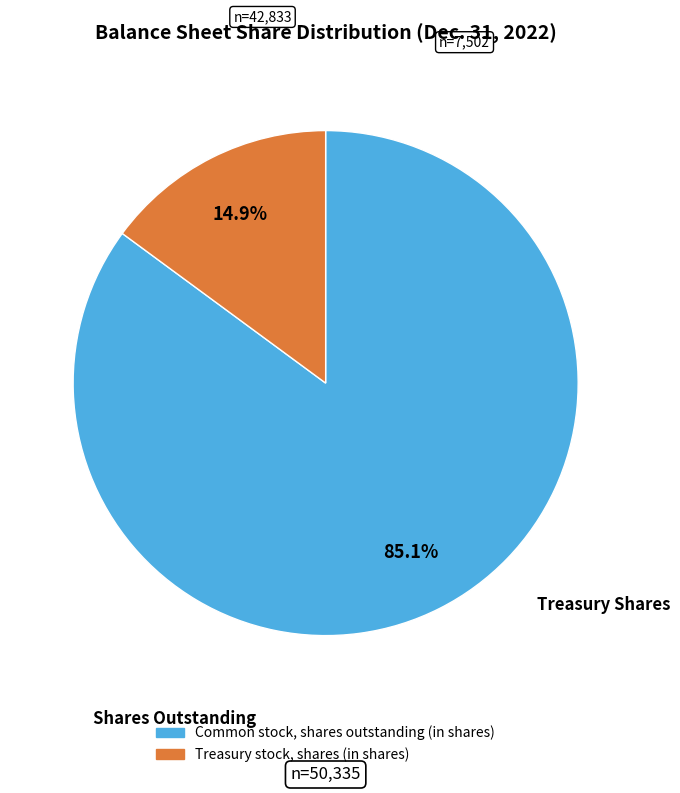

To the nearest percent, what portion does Treasury stock, shares (in shares) represent?

15%